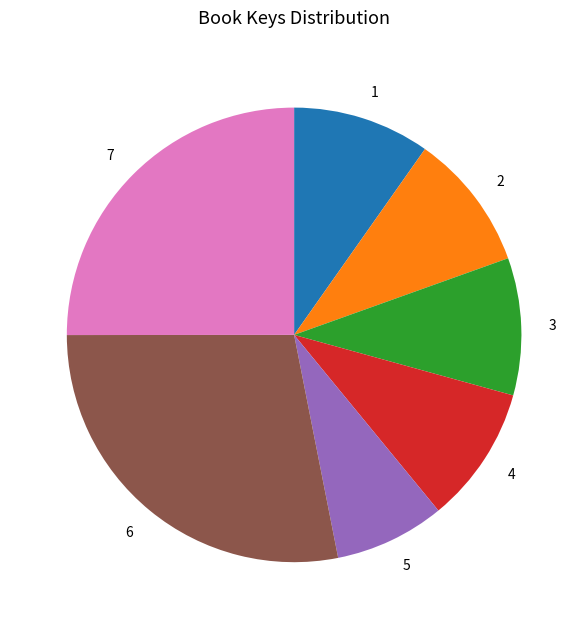

The 7 slice represents 35% of the pie. True or false?

False